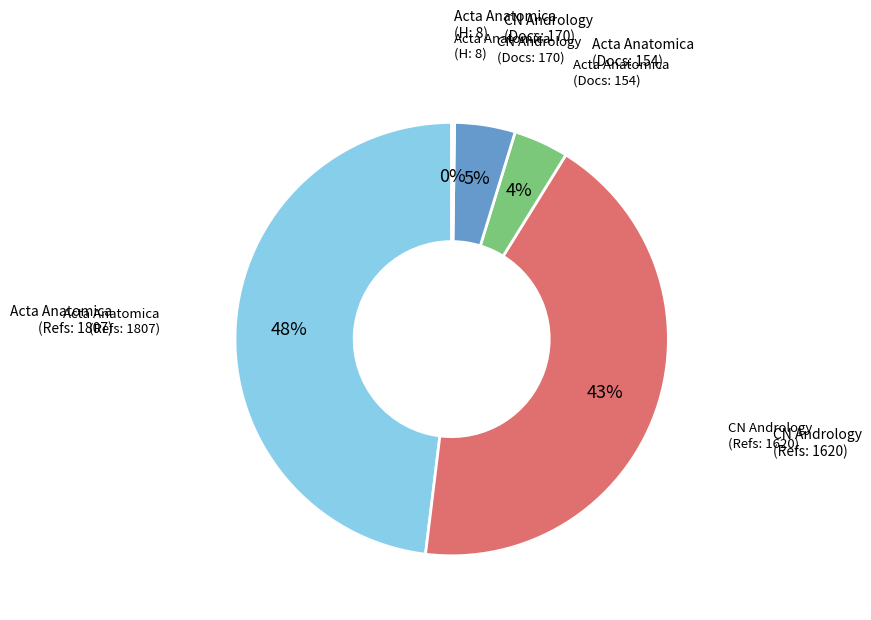

To the nearest percent, what is the average slice percentage?

20%